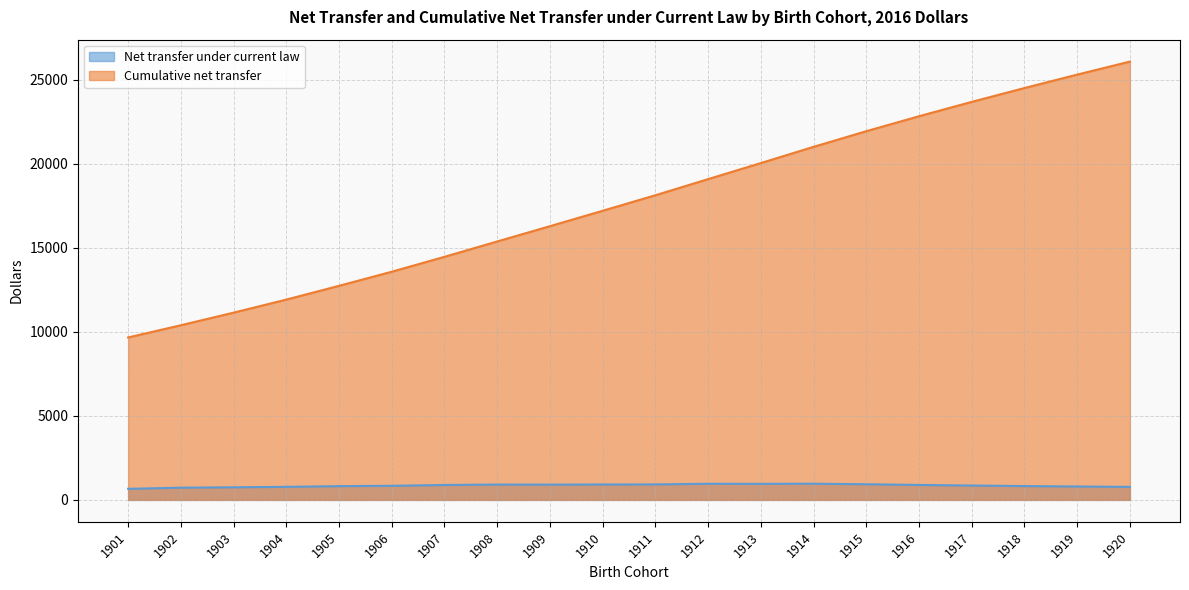

How many lines are shown in the chart?

2